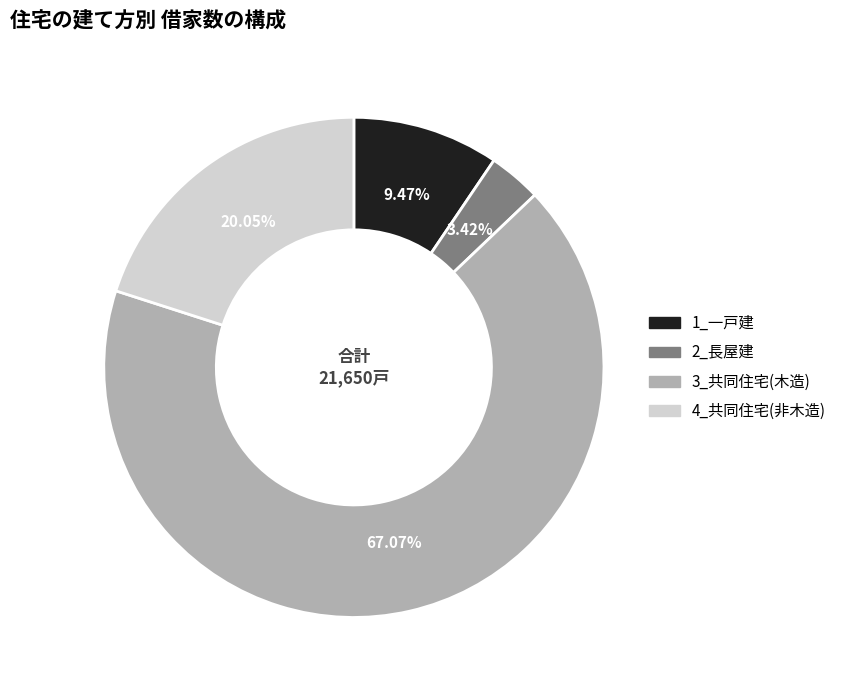

To the nearest percent, what is the difference between the largest and smallest slice percentages?

64%